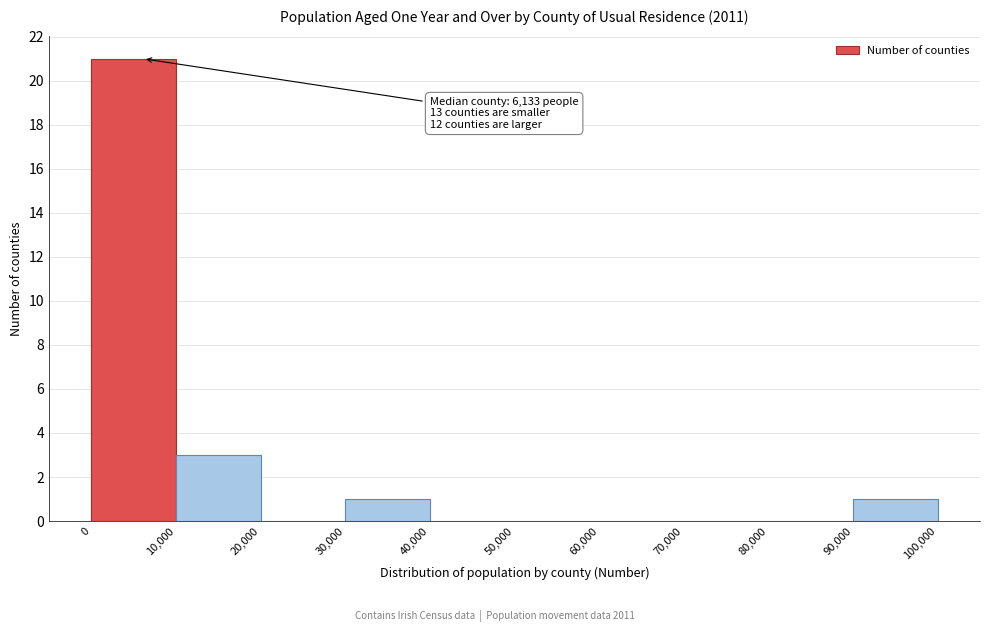

Which range on the x-axis has the tallest bar?

0 to 10,000